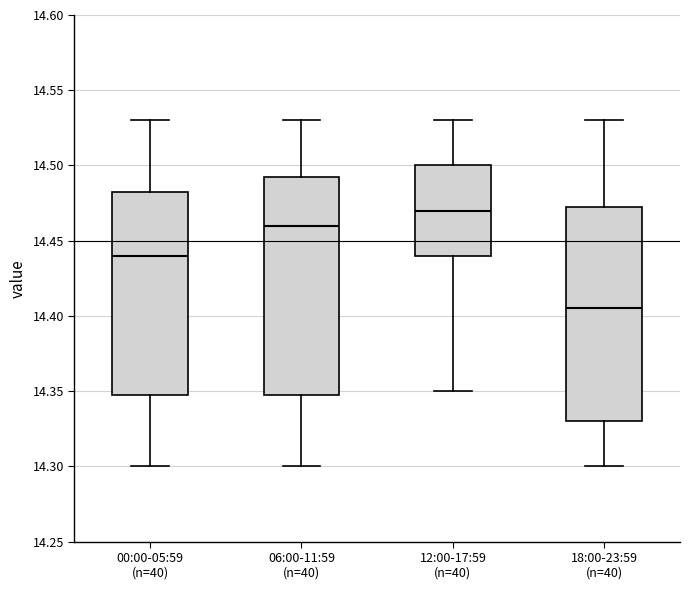

Which box's median line is the lowest?

18:00-23:59 (n=40)